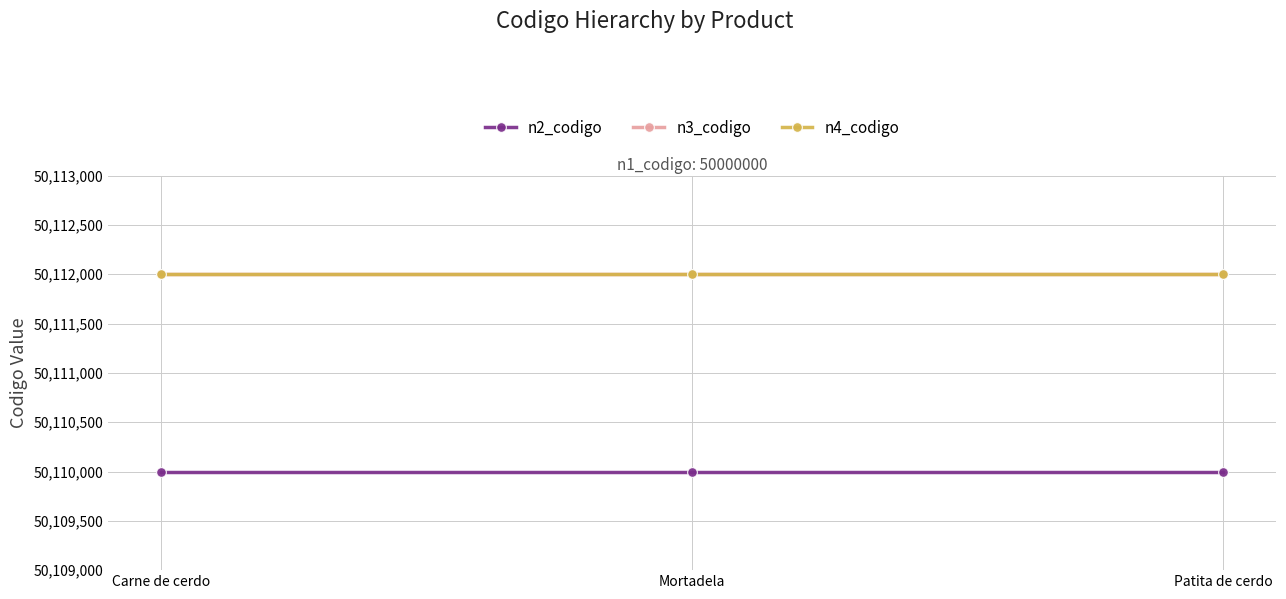

At how many categories does at least one series exceed 50111240?

3